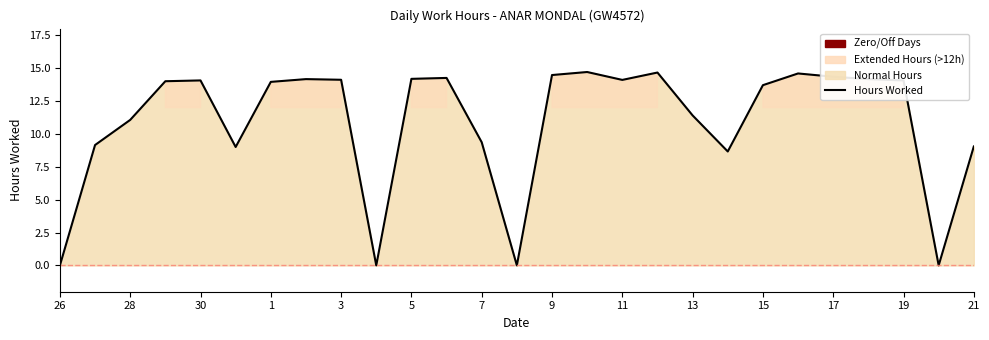

Does the chart have visible grid lines?

No